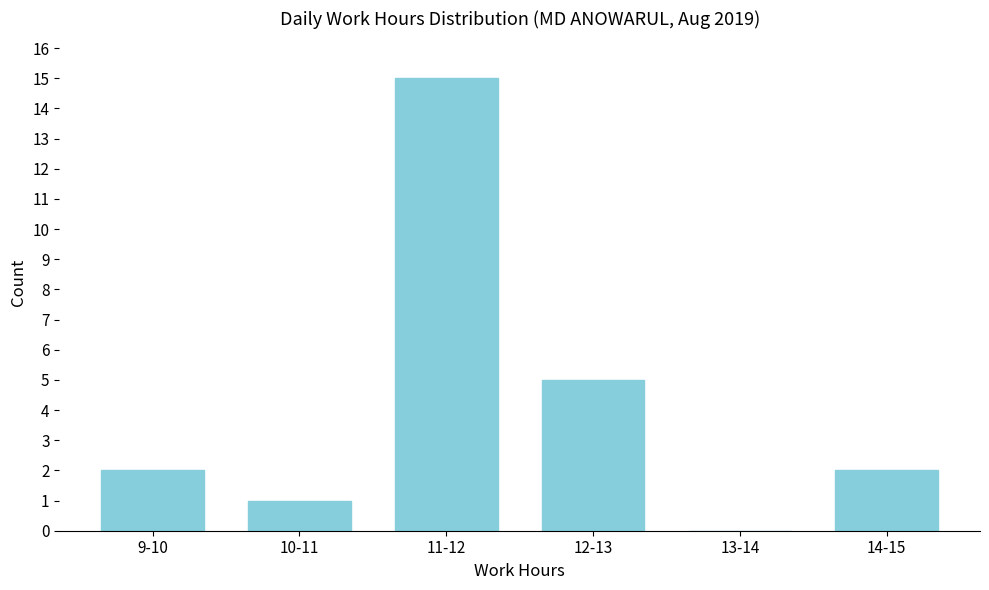

Reading right to left, what are all the values shown in this chart?

14-15=2	13-14=0	12-13=5	11-12=15	10-11=1	9-10=2